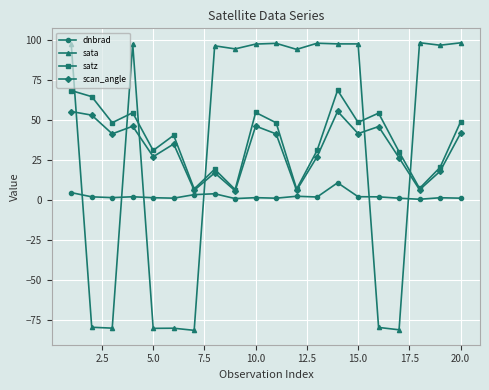

What is the value of the satz point at the 13th from the left?

31.1